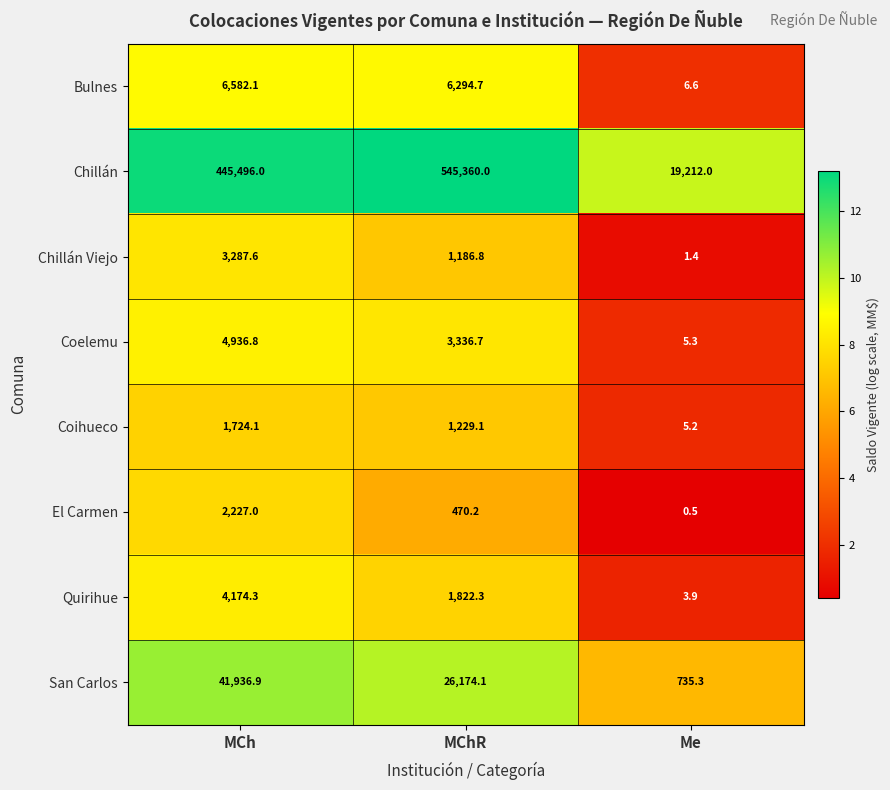

What is the approximate value of Bulnes at MCh?

6582.1